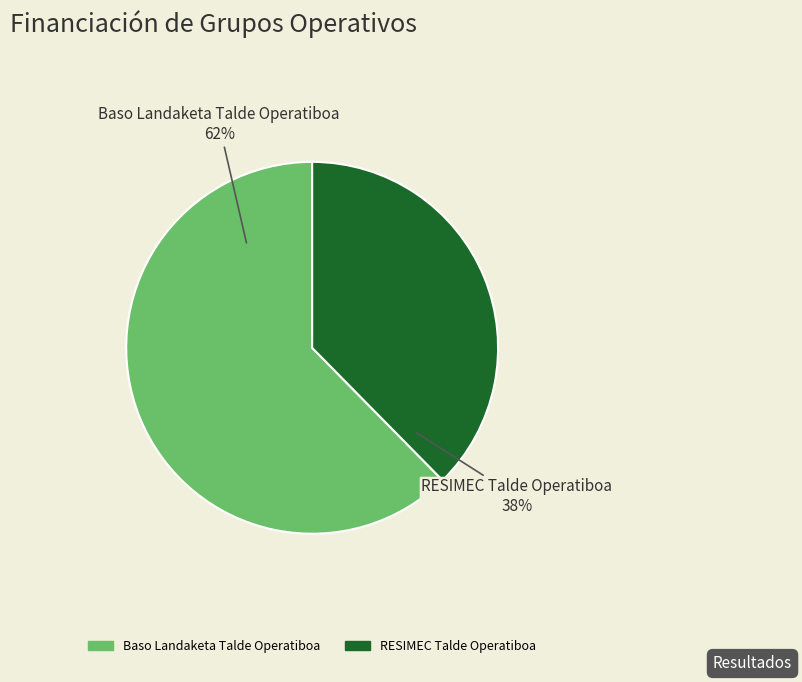

Do Baso Landaketa Talde Operatiboa and RESIMEC Talde Operatiboa together represent more than half of the pie?

Yes